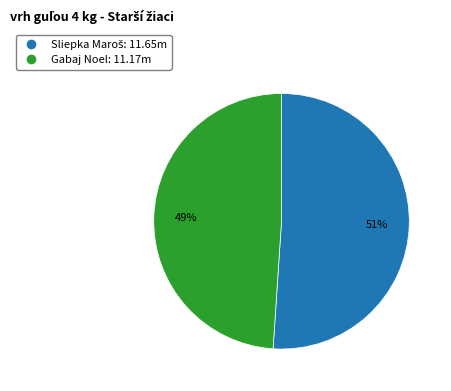

To the nearest percent, what is the average slice percentage?

50%